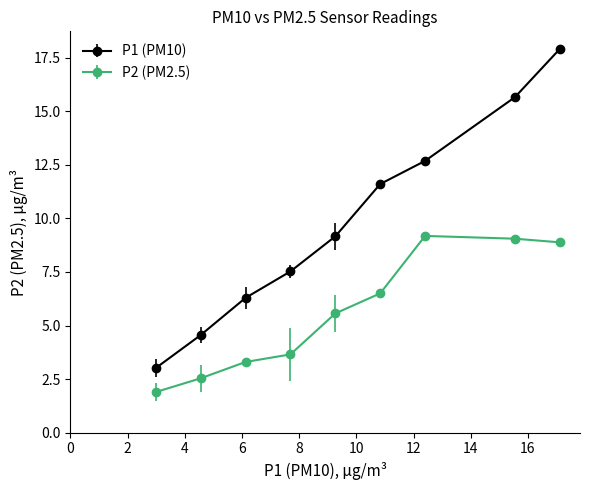

Which series has the largest range (max minus min)?

P1 (PM10)